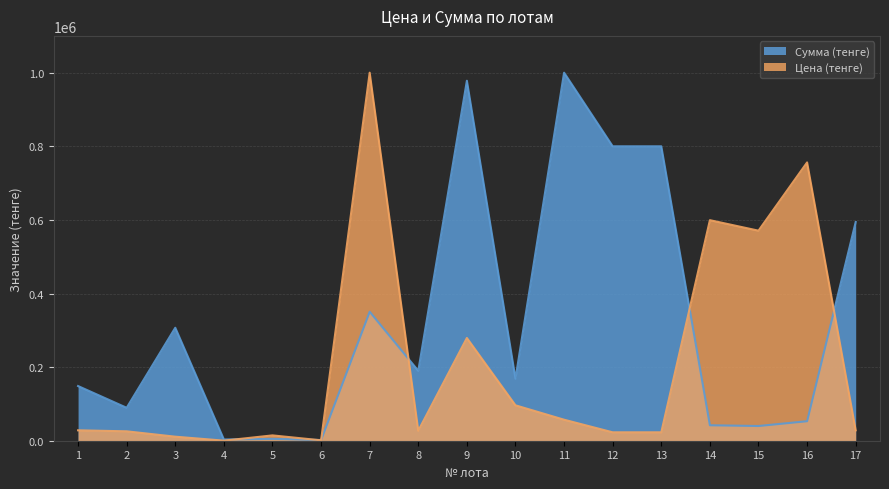

What are all the series names shown in the legend?

Сумма (тенге), Цена (тенге)